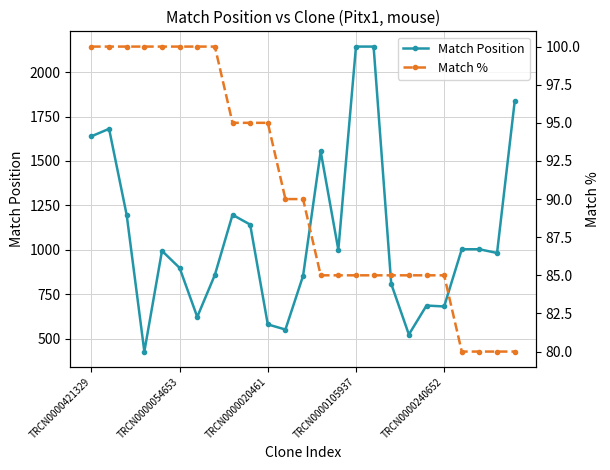

True or false: Match Position has more than 0 points higher than both neighbors.

True